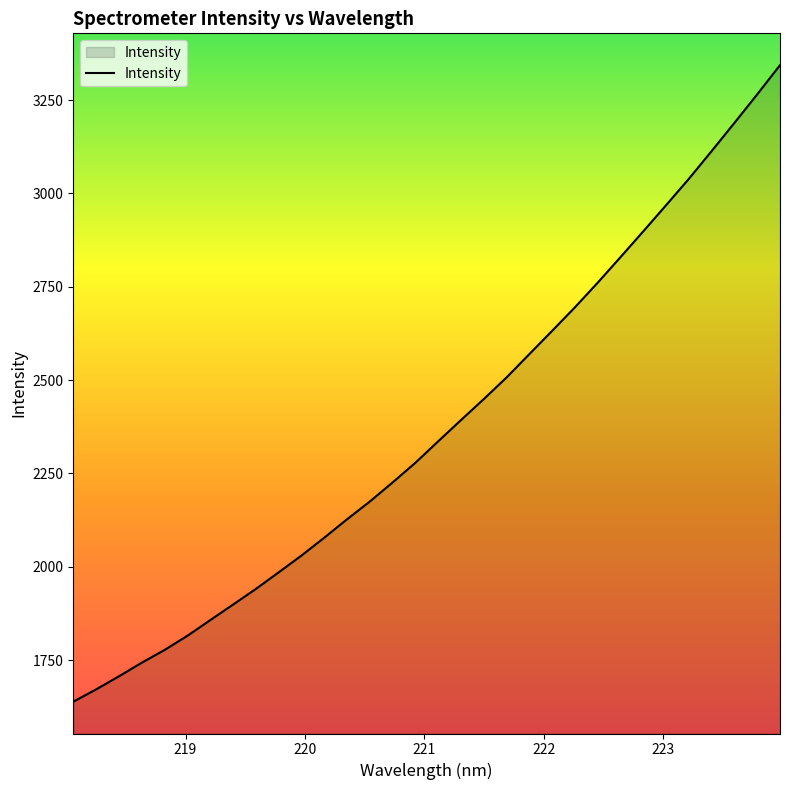

How many lines are shown in the chart?

1